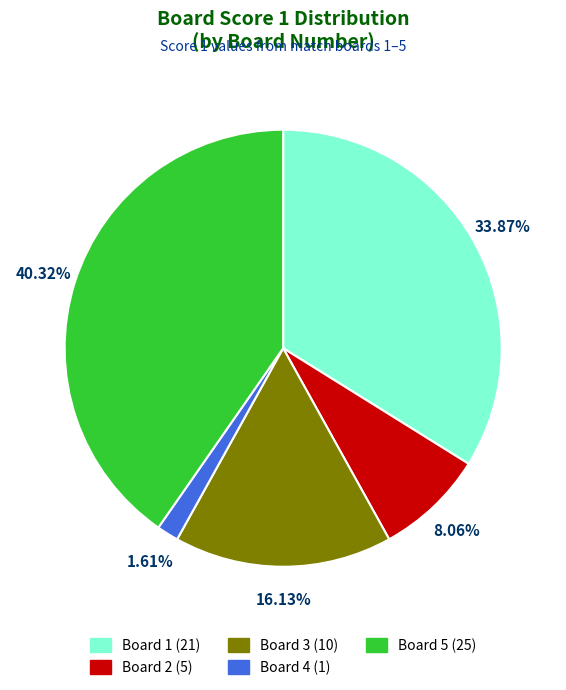

What percentage is the Board 1 slice, to the nearest percent?

34%